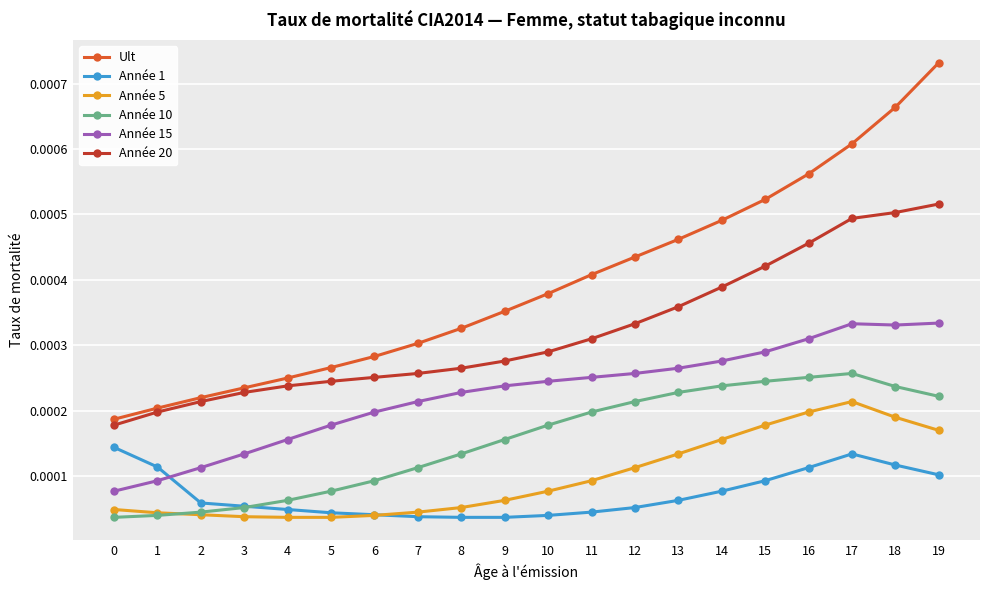

Count the Année 15 values in the range 0 to 1.

20